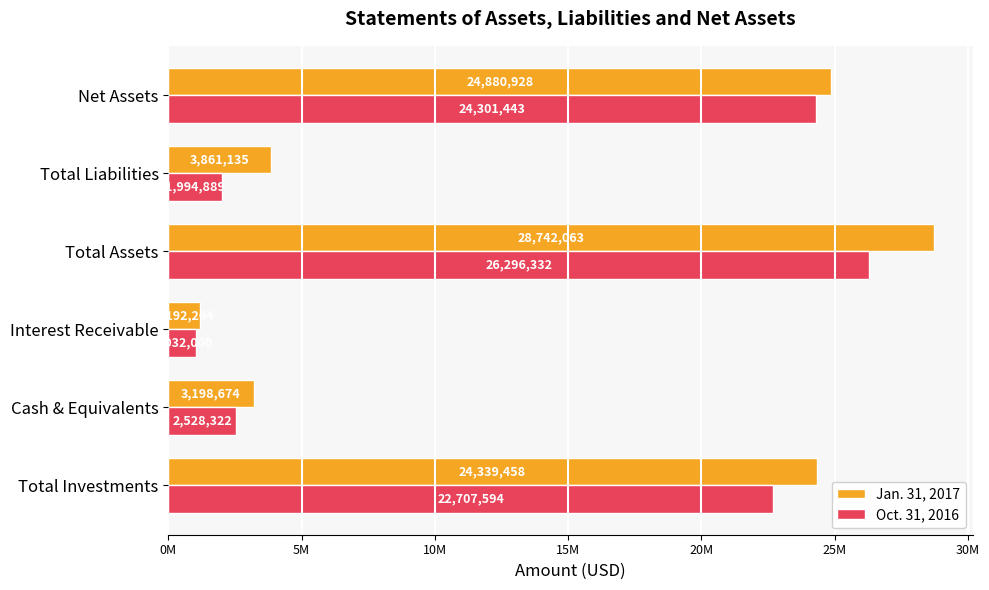

What is the value of the Jan. 31, 2017 bar at the 1st from the left?

24339458